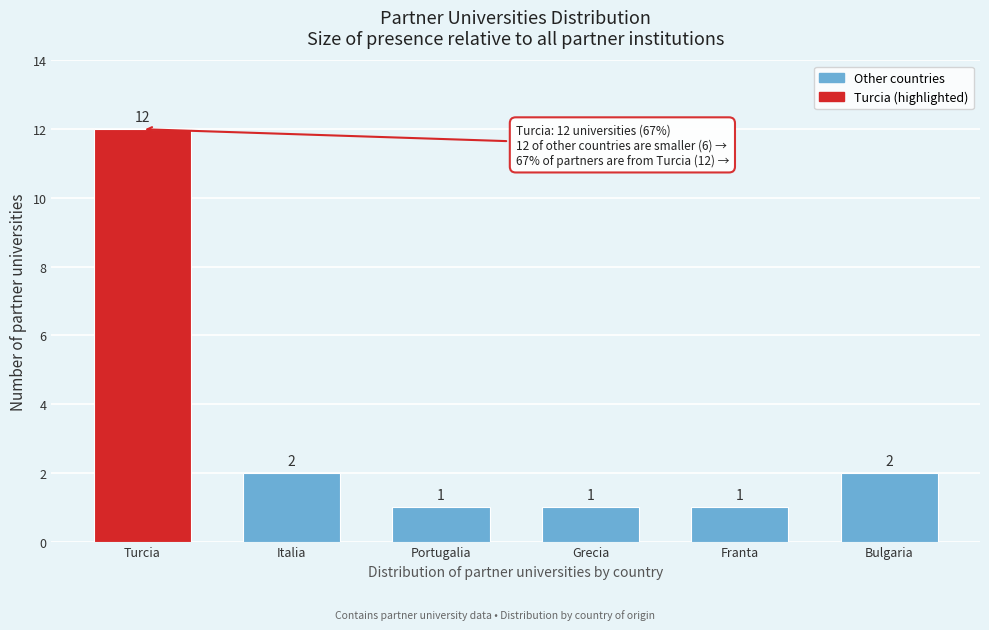

Reading left to right, list all the values displayed in this chart.

12	2	1	1	1	2